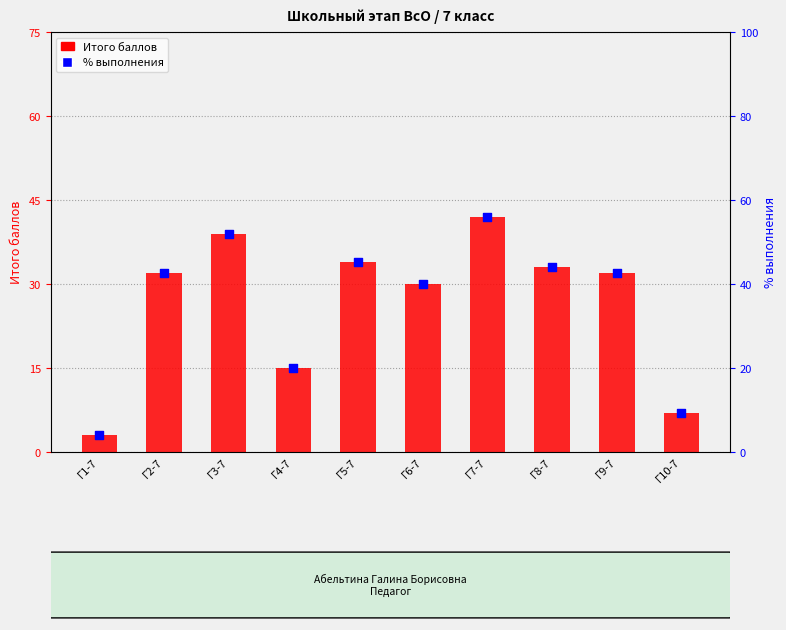

What are all the series names shown in the legend?

Итого баллов, % выполнения